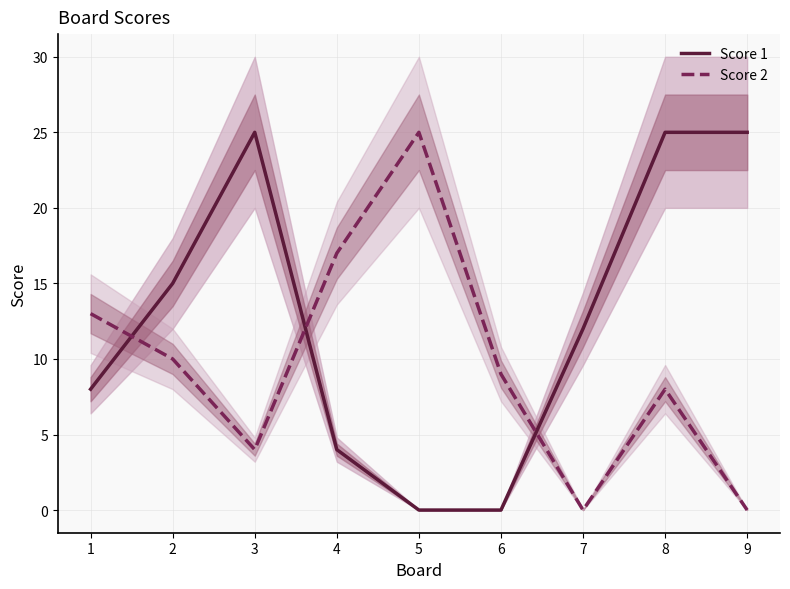

Which series has the largest total across all categories?

Score 1